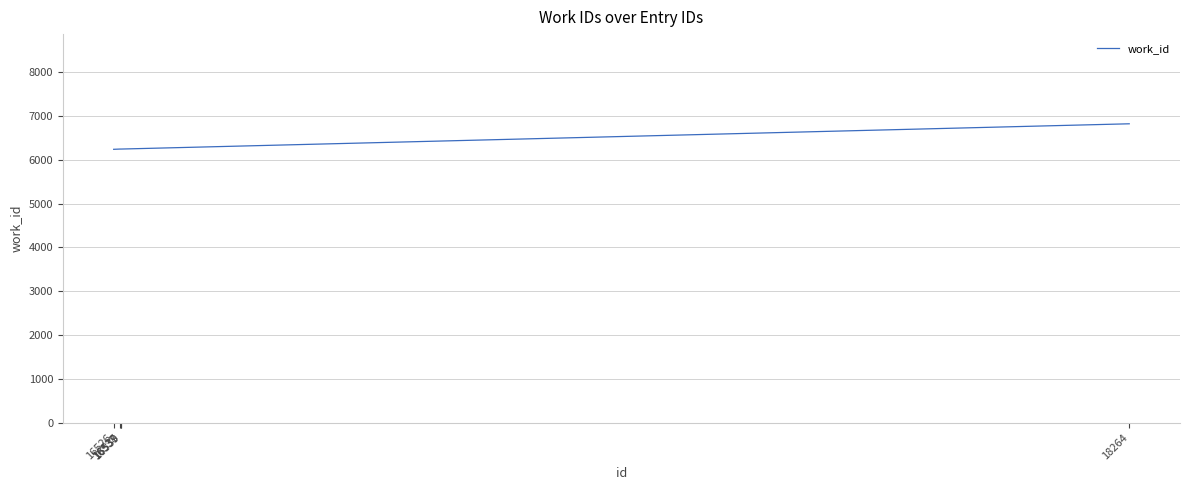

What is the greatest value displayed?

6818